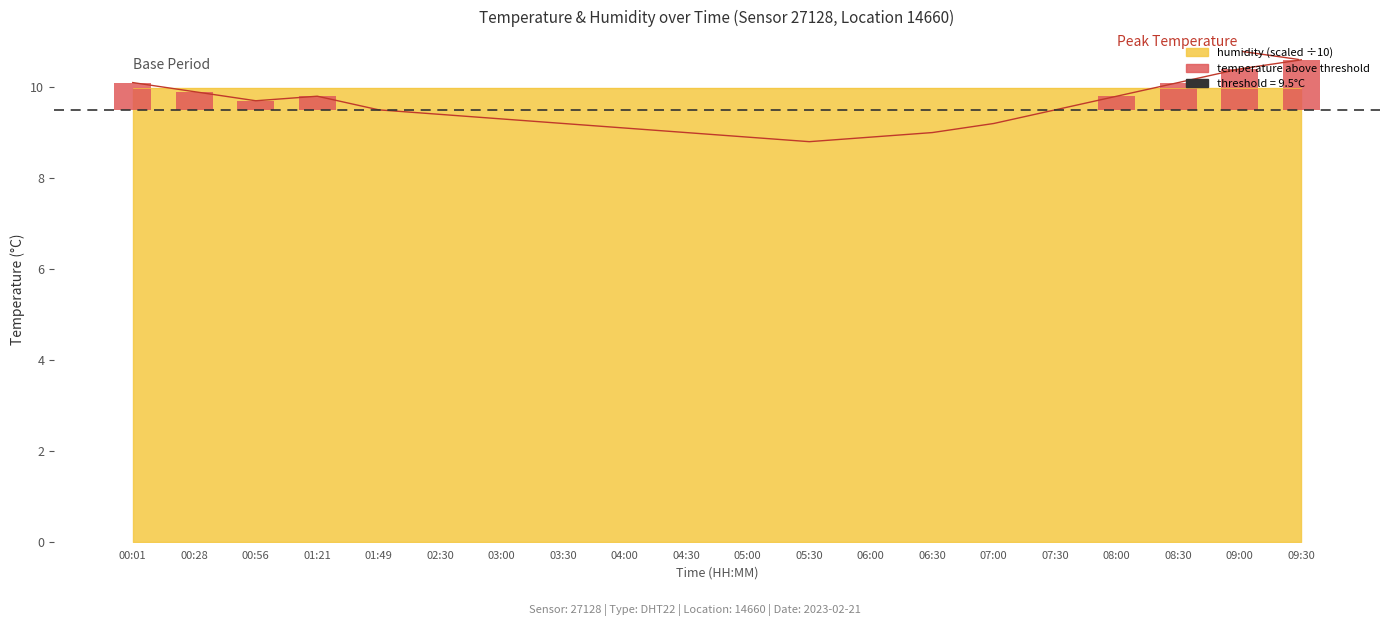

Reading right to left, what are all the values shown in this chart?

10.6	10.4	10.1	9.8	9.5	9.2	9.0	8.9	8.8	8.9	9.0	9.1	9.2	9.3	9.4	9.5	9.8	9.7	9.9	10.1